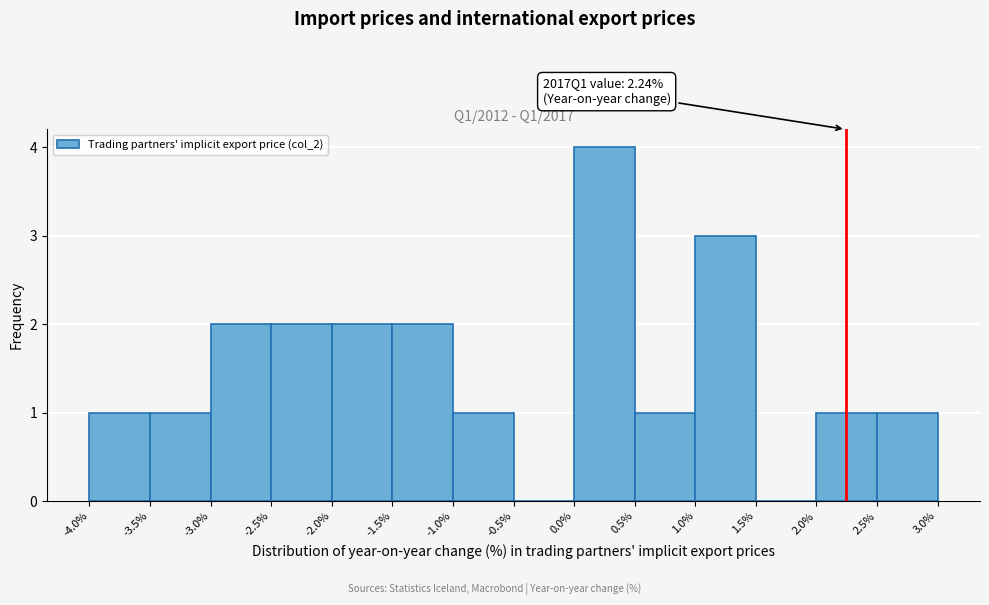

Which range on the x-axis has the tallest bar?

0.0% to 0.5%